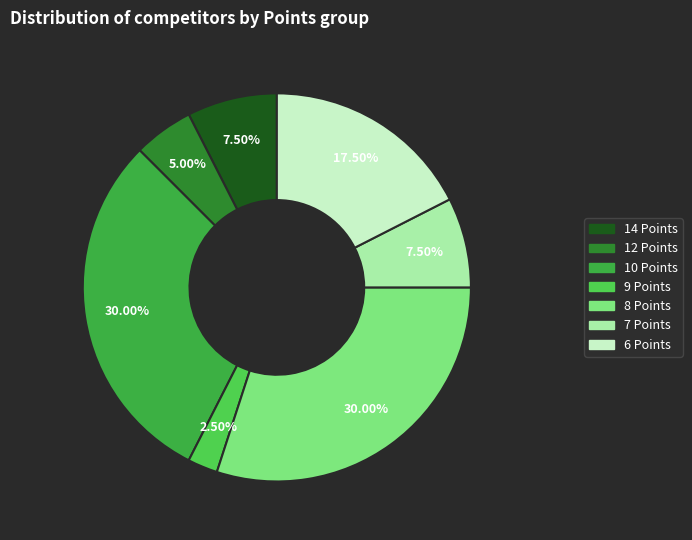

How many slices are in this pie chart?

7